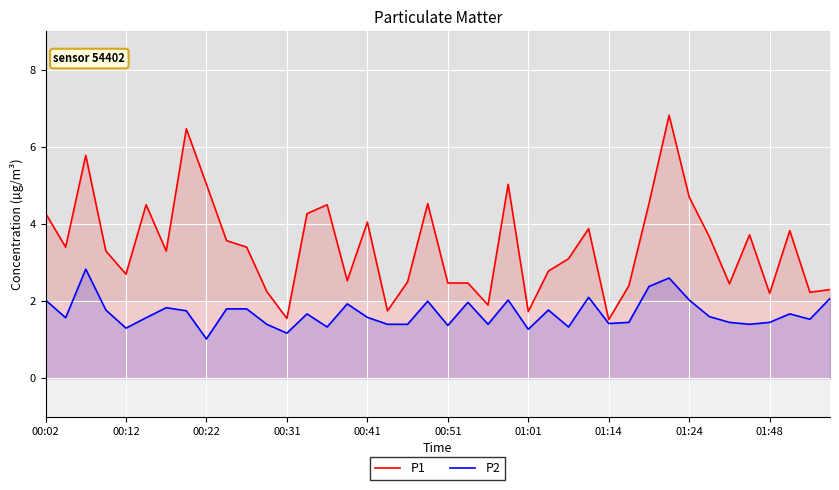

True or false: P2 has a value of 1.4 at 34.

True